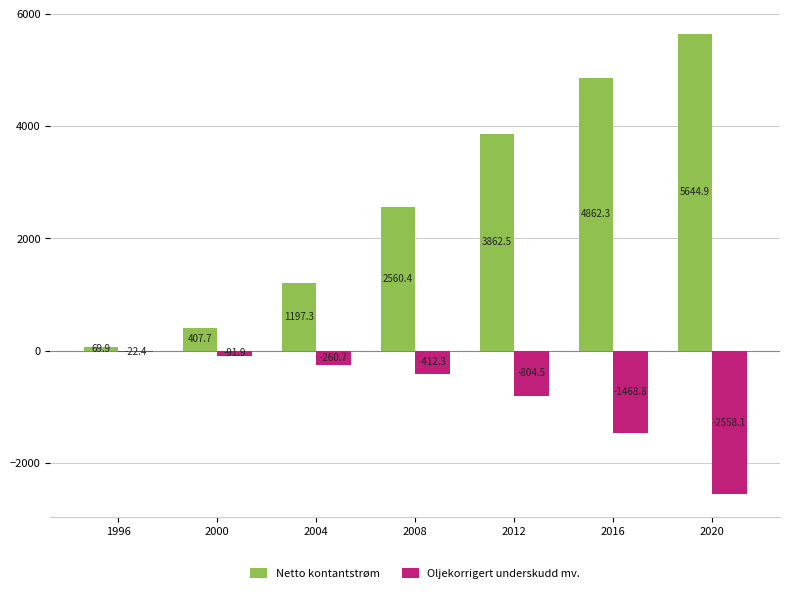

At which label does Netto kontantstrøm reach its peak?

2020